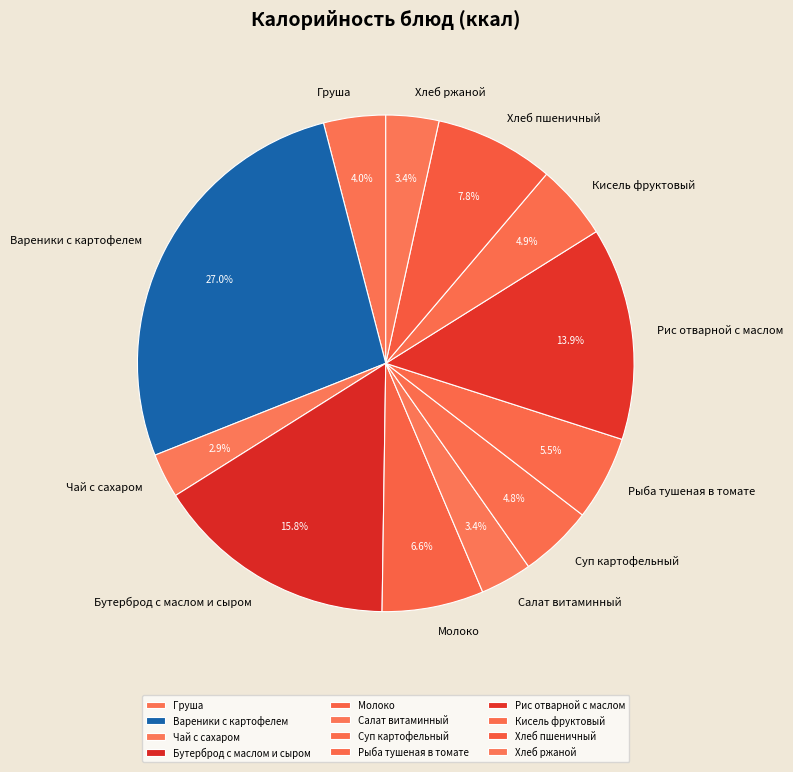

Between Рис отварной с маслом and Чай с сахаром, which is larger?

Рис отварной с маслом